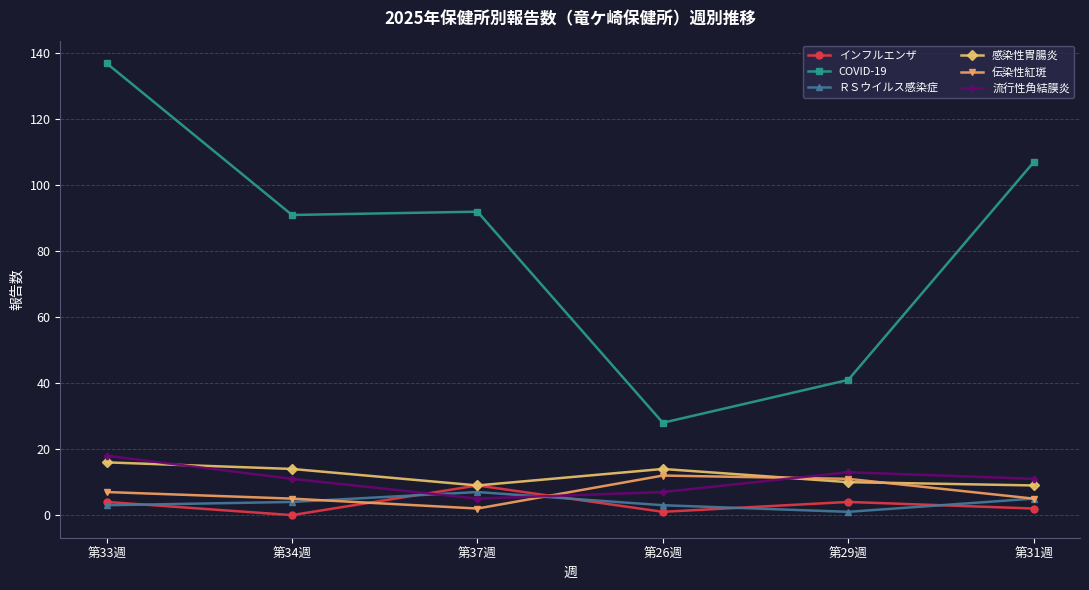

What is the label of the 5th point from the left?

第29週